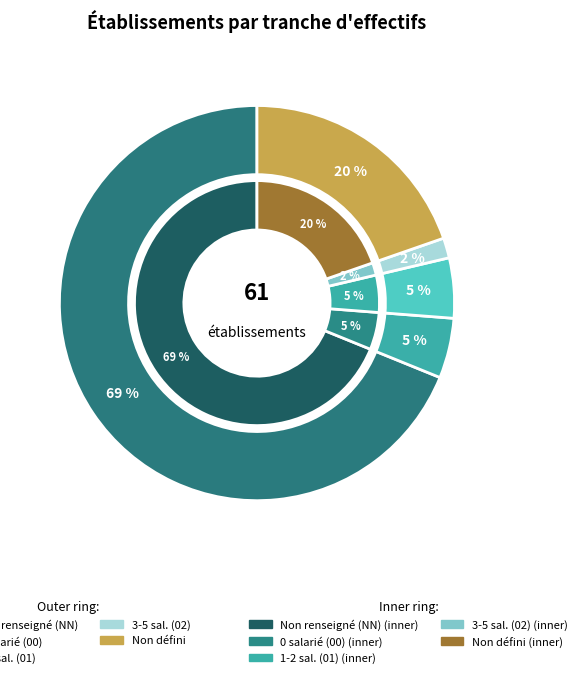

To the nearest percent, what is the combined percentage of 00 and NN?

74%